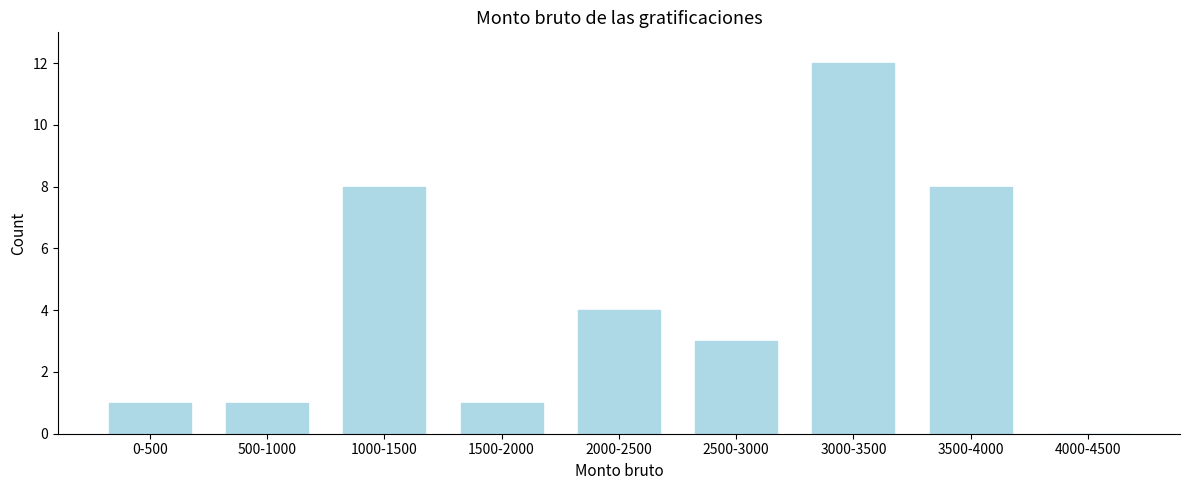

Reading left to right, extract all data points from this chart.

0-500=1	500-1000=1	1000-1500=8	1500-2000=1	2000-2500=4	2500-3000=3	3000-3500=12	3500-4000=8	4000-4500=0